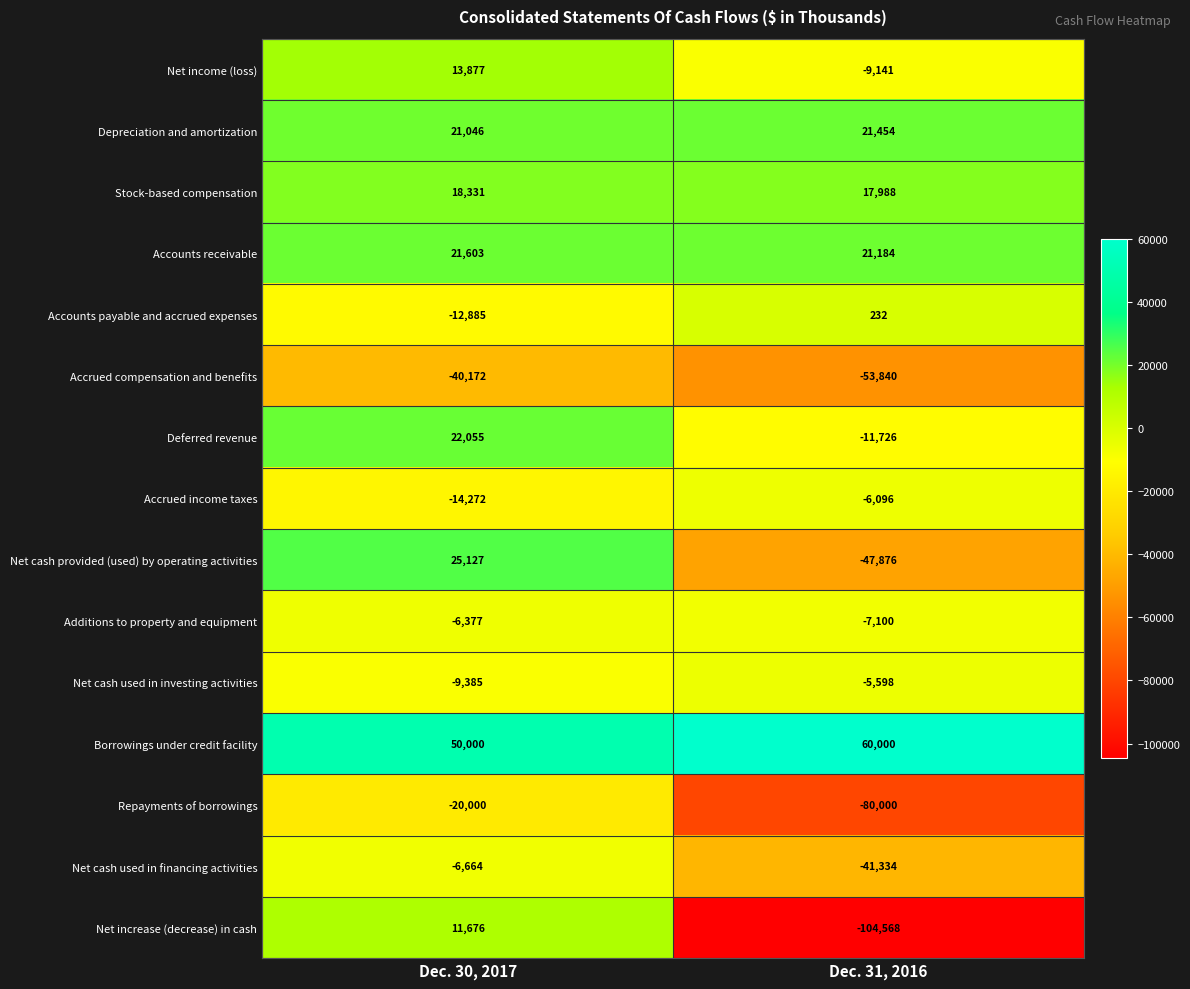

At which label does Accounts payable and accrued expenses reach its peak?

Dec. 31, 2016